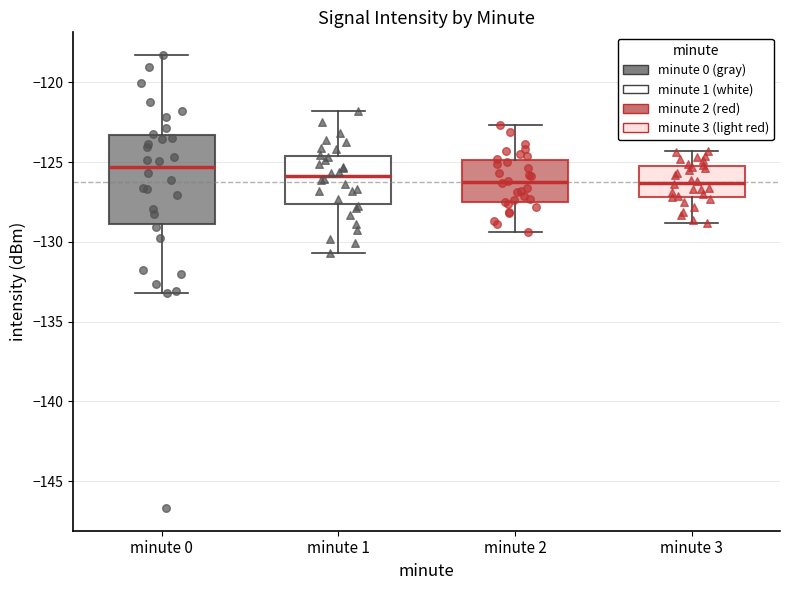

Where does the upper whisker of the box for minute 2 end on the y-axis? The values are not printed on the chart, so give them approximately, as read against the axis.

-122.5